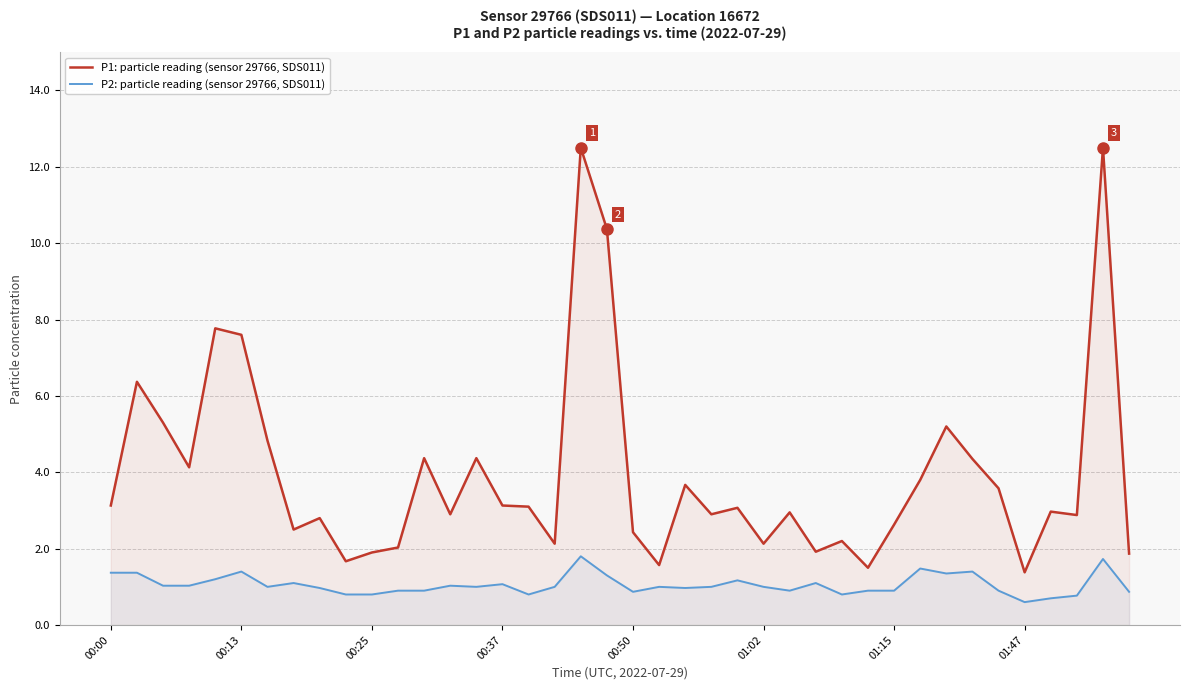

What is the total value across all series at 27?

3.0